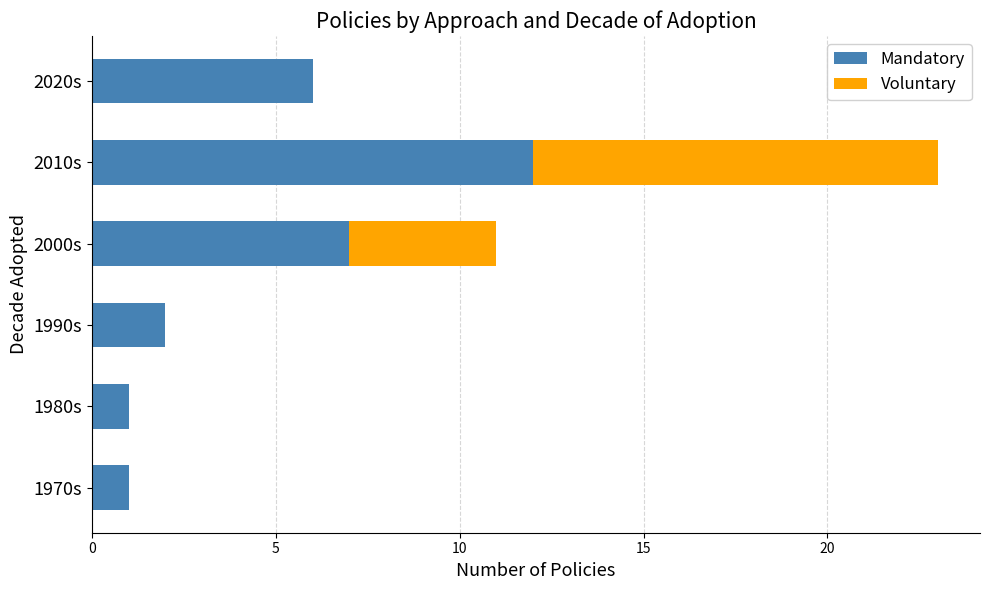

At which category is the sum across all series the highest?

2010s